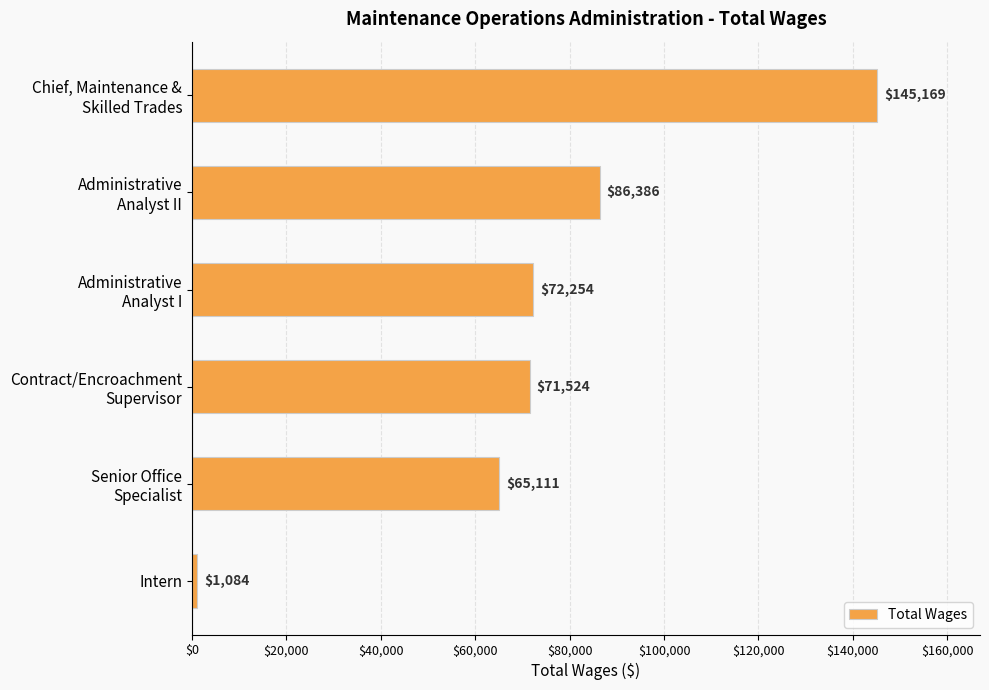

Count the number of data series in this chart.

1